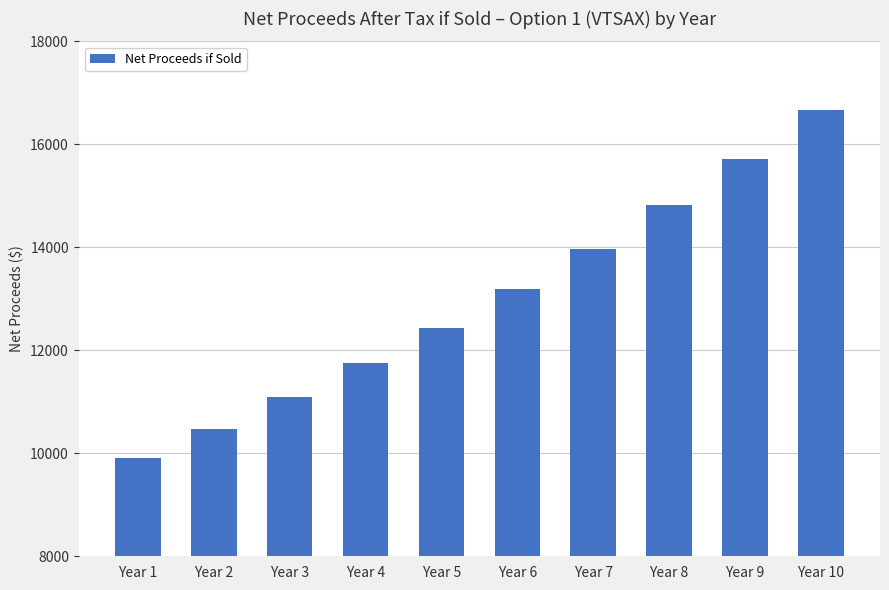

How many values exceed 13182?

5